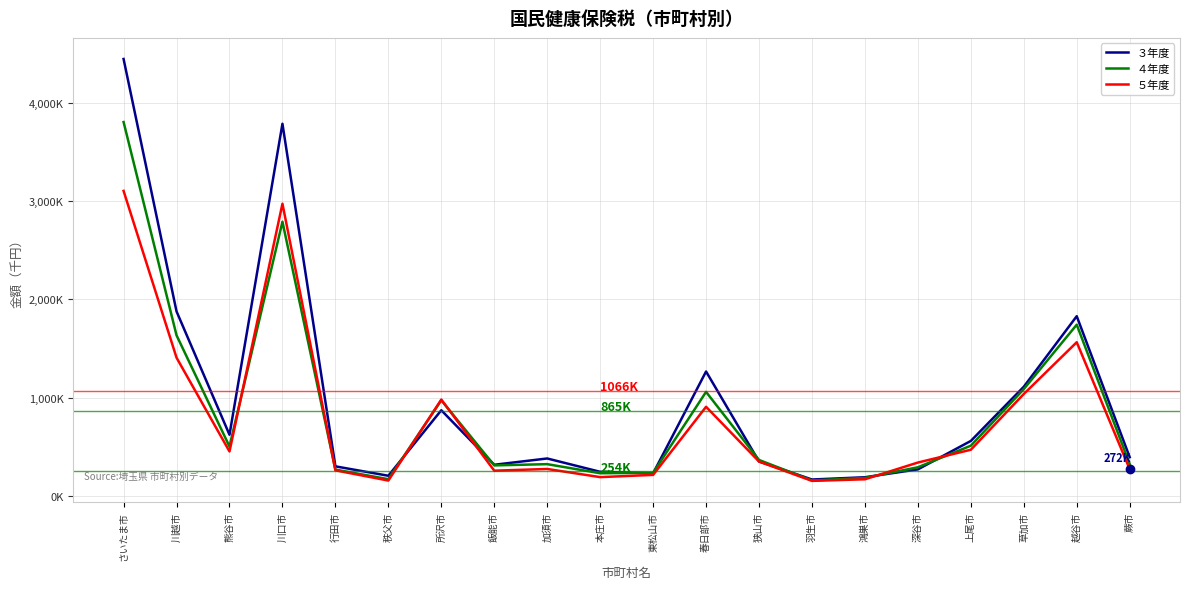

The value of ４年度 at 越谷市 is 702989. True or false?

False